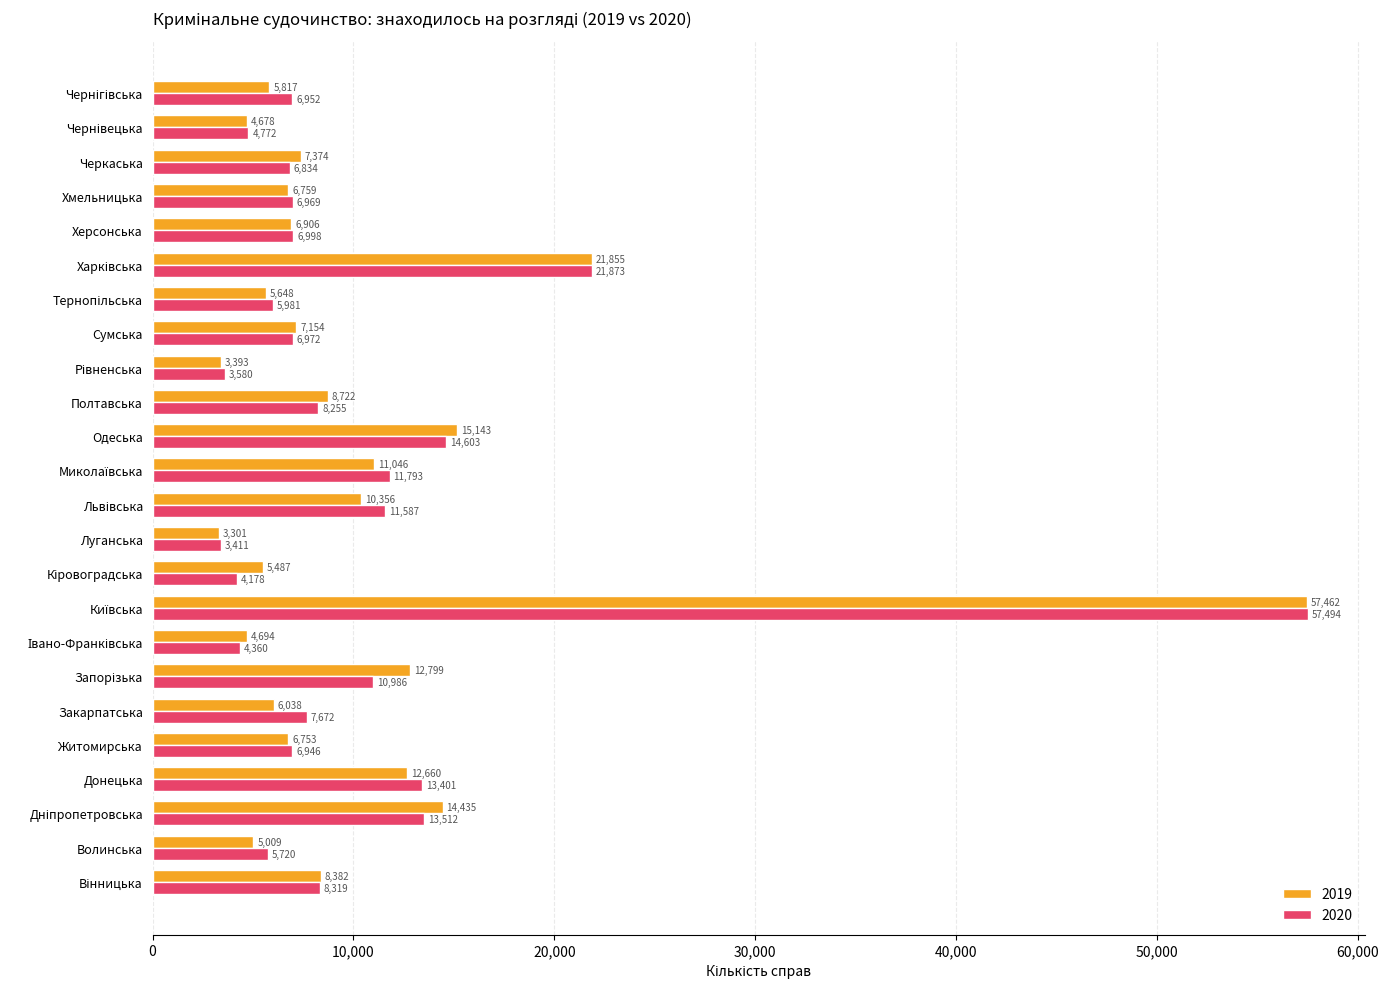

List the series in order of their peak value, highest first.

2020, 2019